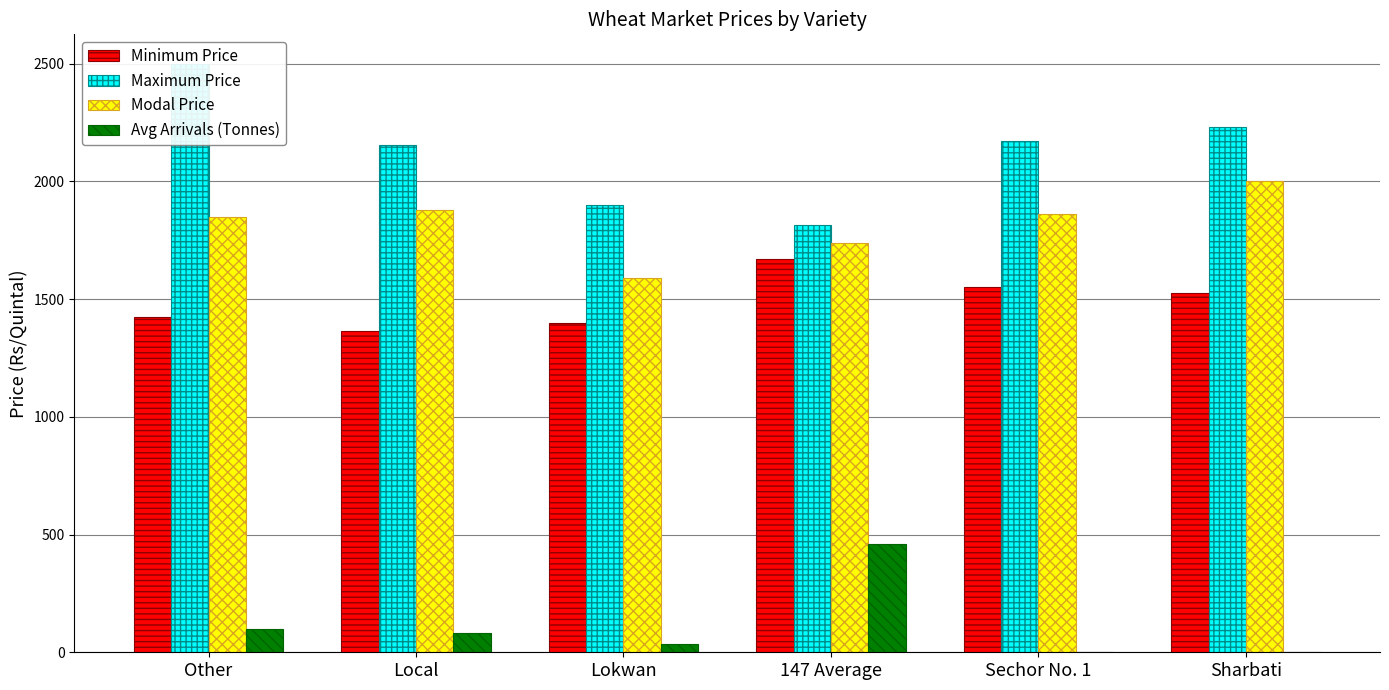

How many groups of bars are there?

6